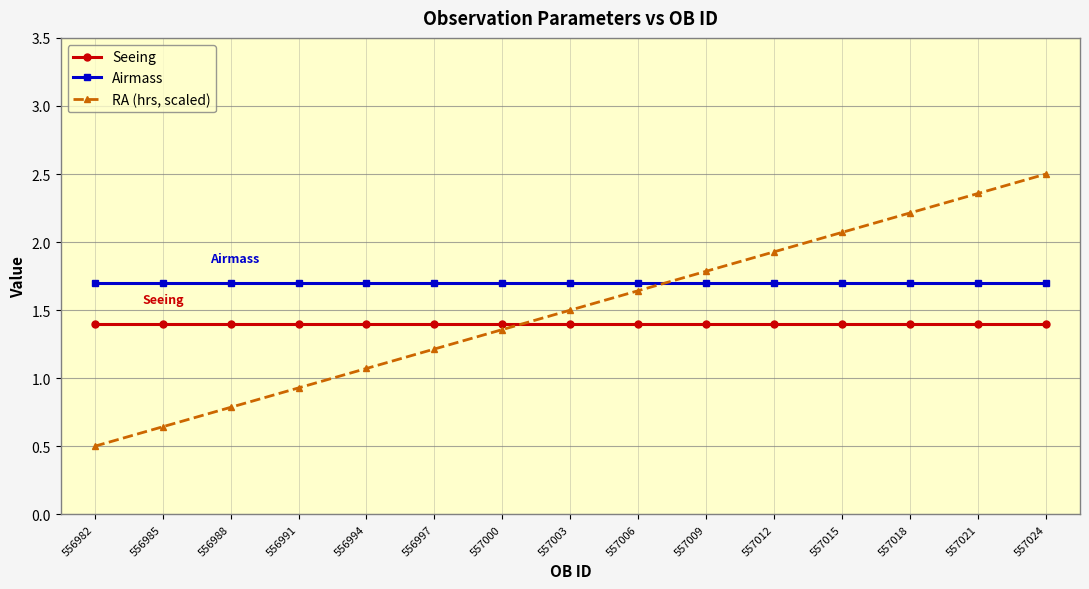

What is the difference between the highest and lowest values at 557024?

1.1